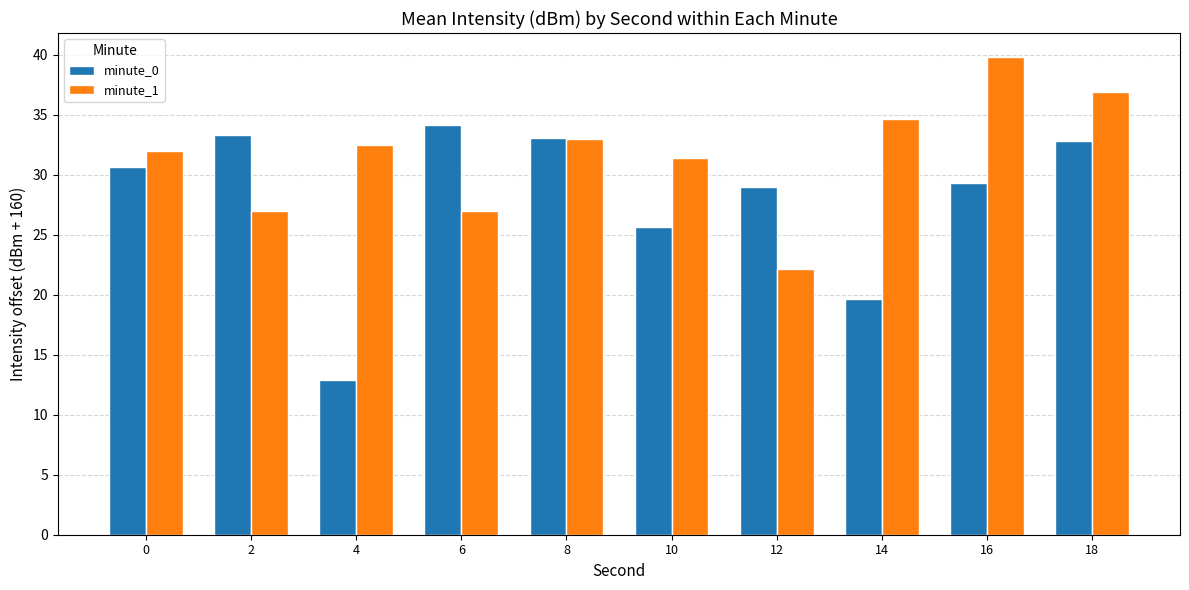

Is it true that minute_0 equals 30.6 at 0?

True